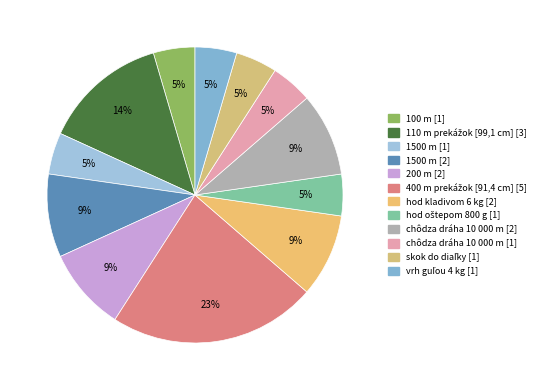

How many segments does this pie chart have?

12